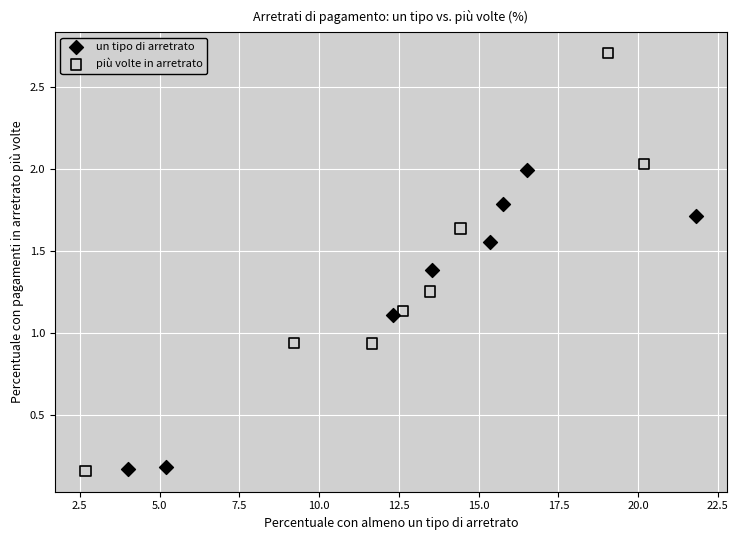

Which series has the widest spread of Y values?

più volte in arretrato